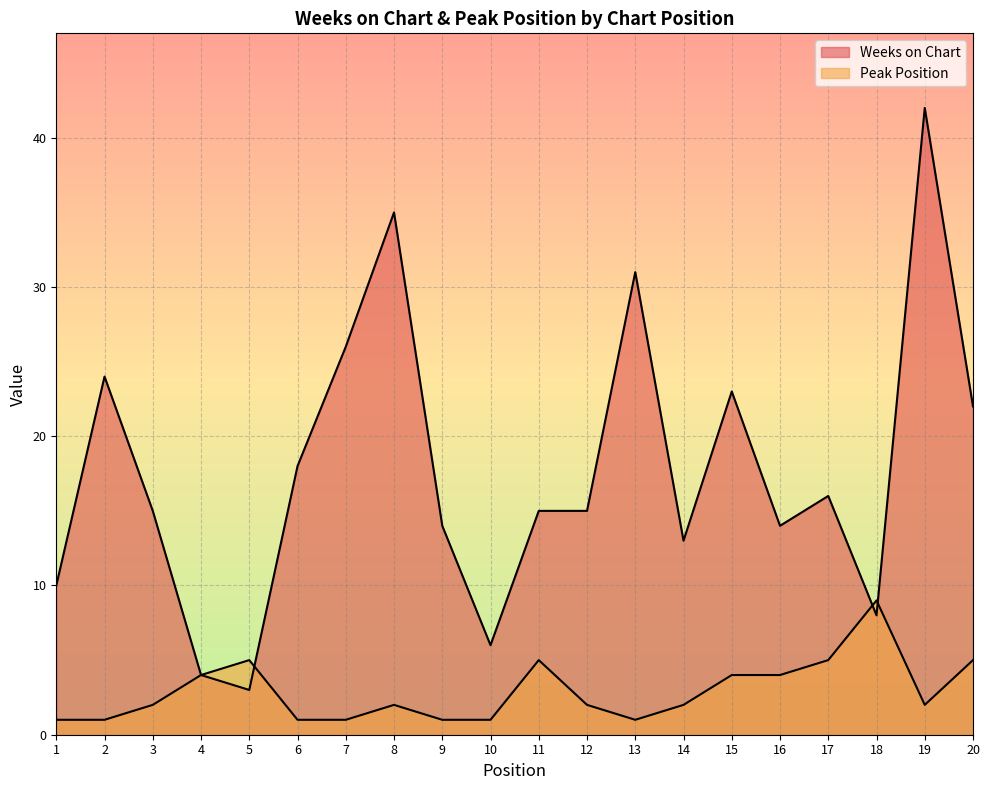

Reading left to right, extract all data points from this chart.

Weeks on Chart: 10	24	15	4	3	18	26	35	14	6	15	15	31	13	23	14	16	8	42	22
Peak Position: 1	1	2	4	5	1	1	2	1	1	5	2	1	2	4	4	5	9	2	5